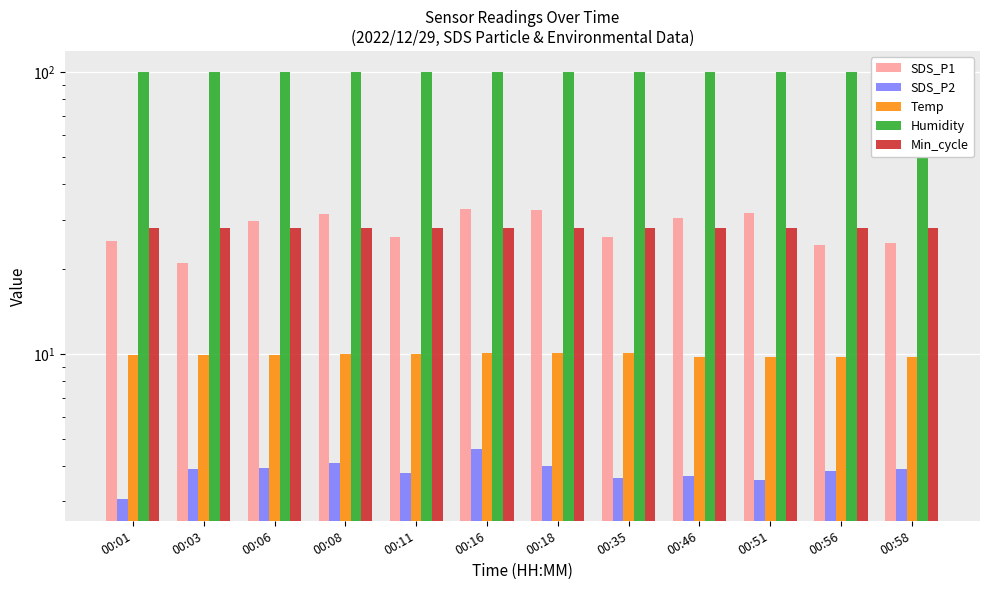

What are all the series names shown in the legend?

SDS_P1, SDS_P2, Temp, Humidity, Min_cycle